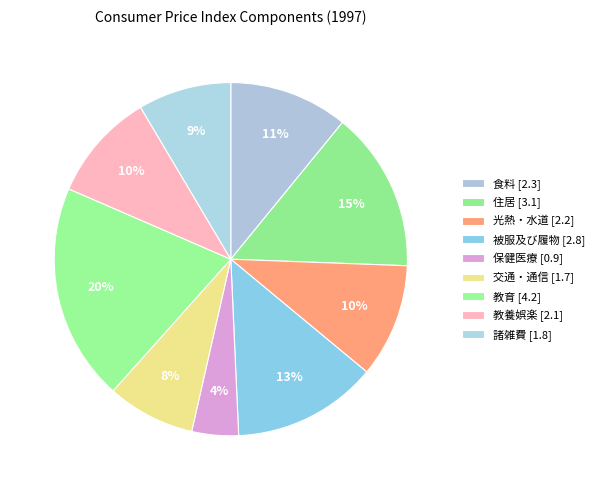

Is 被服及び履物 the majority of the pie?

No